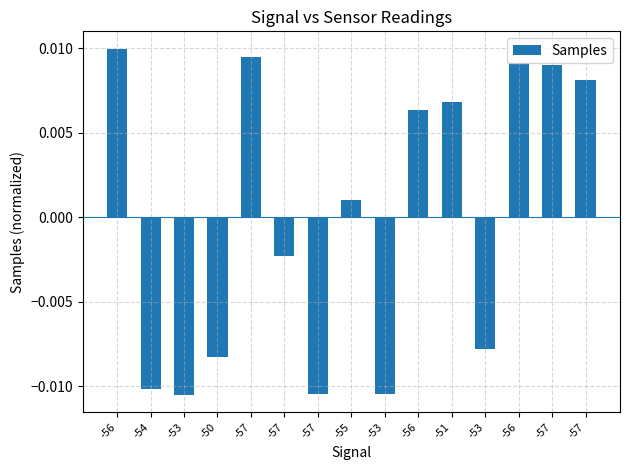

Where does the data first go above 0?

-56